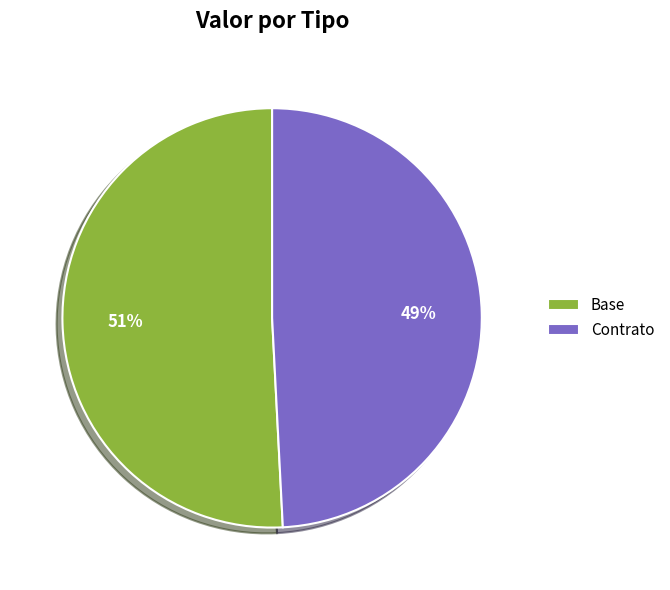

To the nearest percent, what is the difference between the Base and Contrato slice percentages?

2%